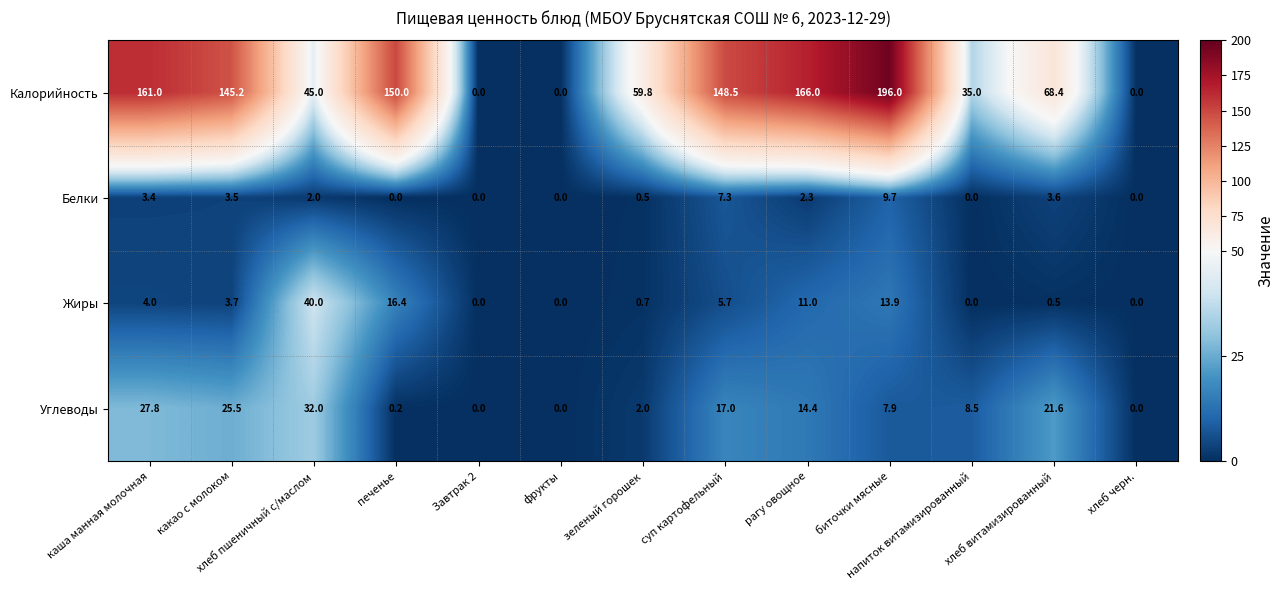

What is the difference between the highest and lowest values at какао с молоком?

141.7